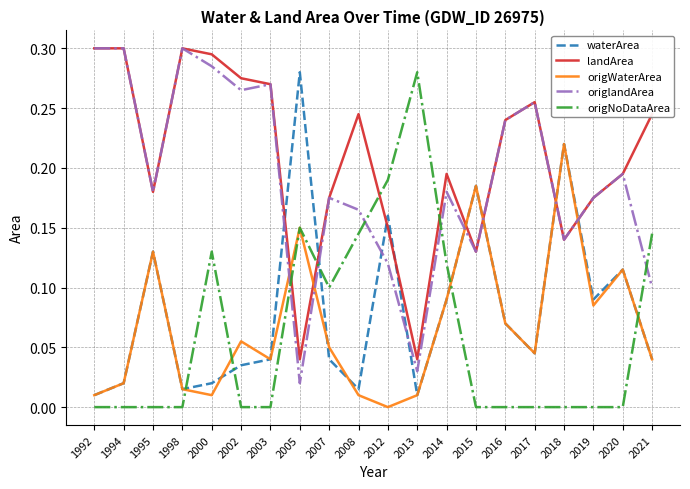

What are all the series names shown in the legend?

waterArea, landArea, origWaterArea, origlandArea, origNoDataArea